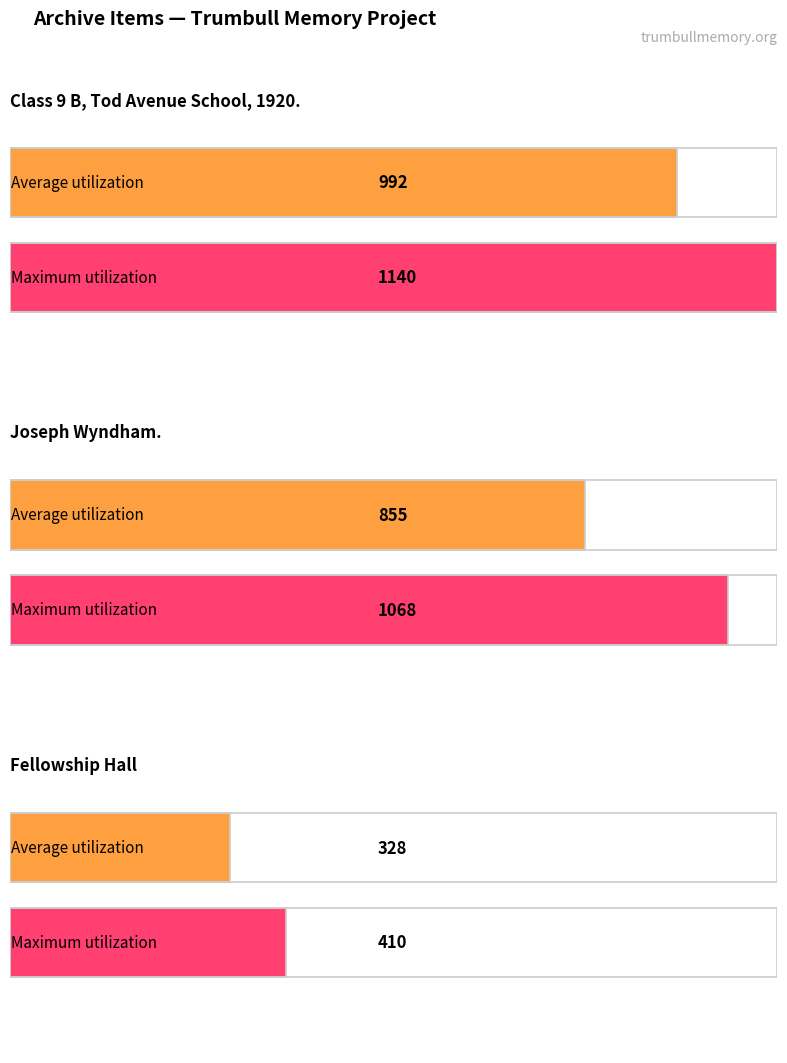

What is the difference between the maximum and minimum values?

664